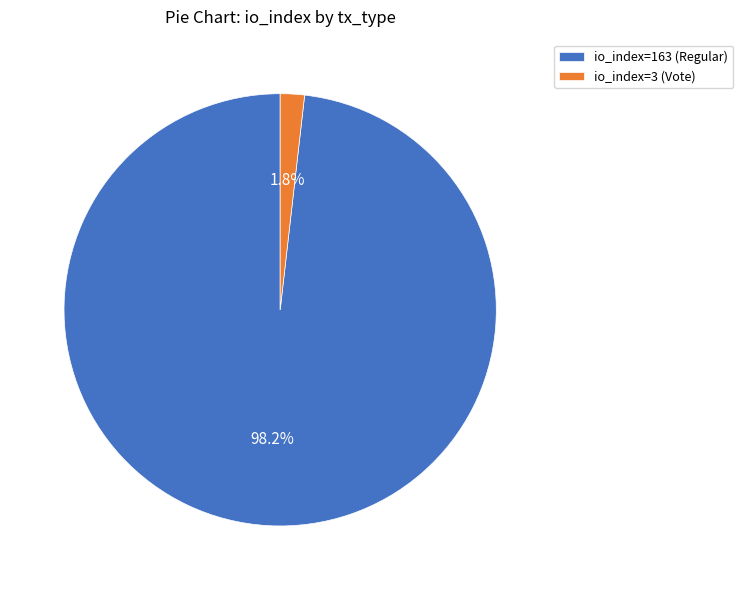

Which slice is the largest?

io_index=163 (Regular)